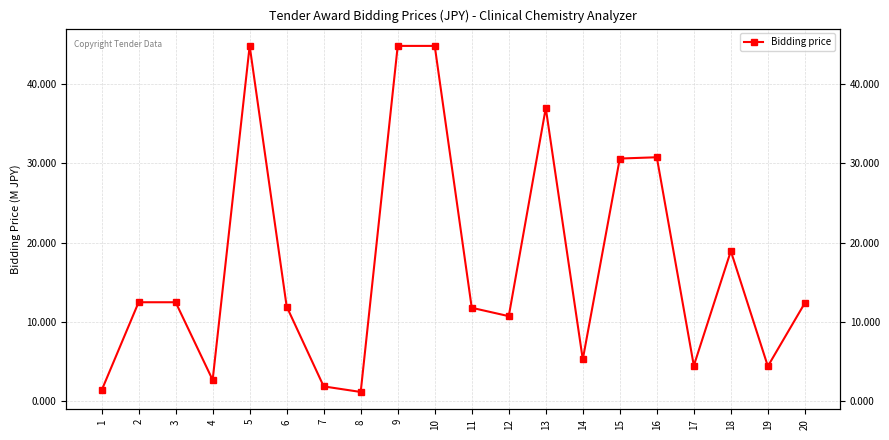

Reading right to left, what are all the values shown in this chart?

20=12409200	19=4428000	18=18954000	17=4500000	16=30780000	15=30618000	14=5292000	13=36990000	12=10746000	11=11801592	10=44820000	9=44820000	8=1186920	7=1890000	6=11954520	5=44820000	4=2700000	3=12500000	2=12500000	1=1382400